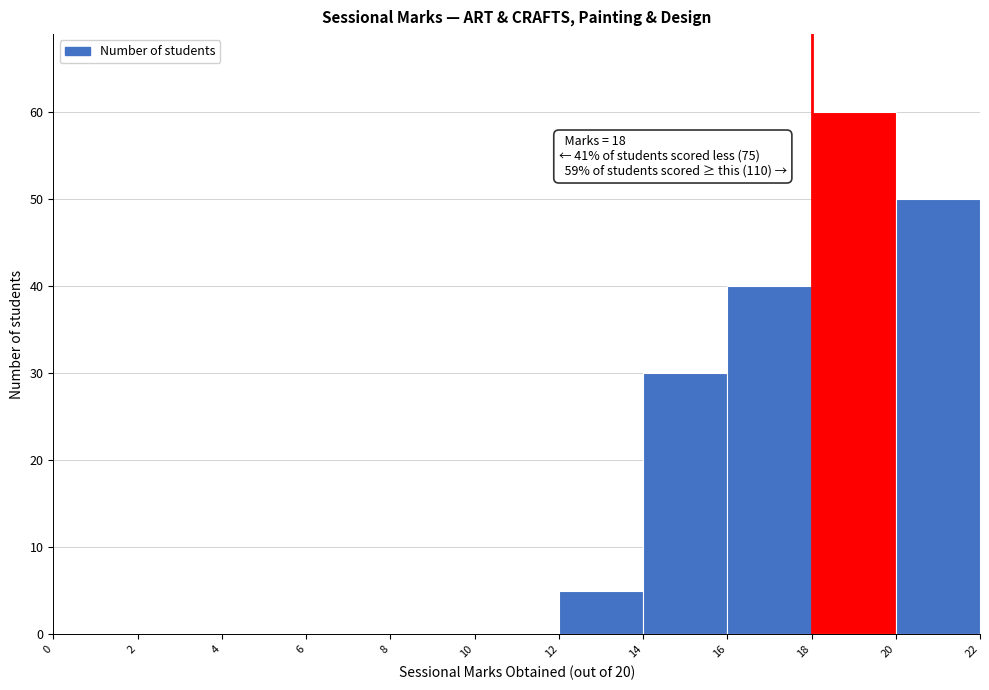

Over which range of the x-axis is the bar tallest?

18 to 20